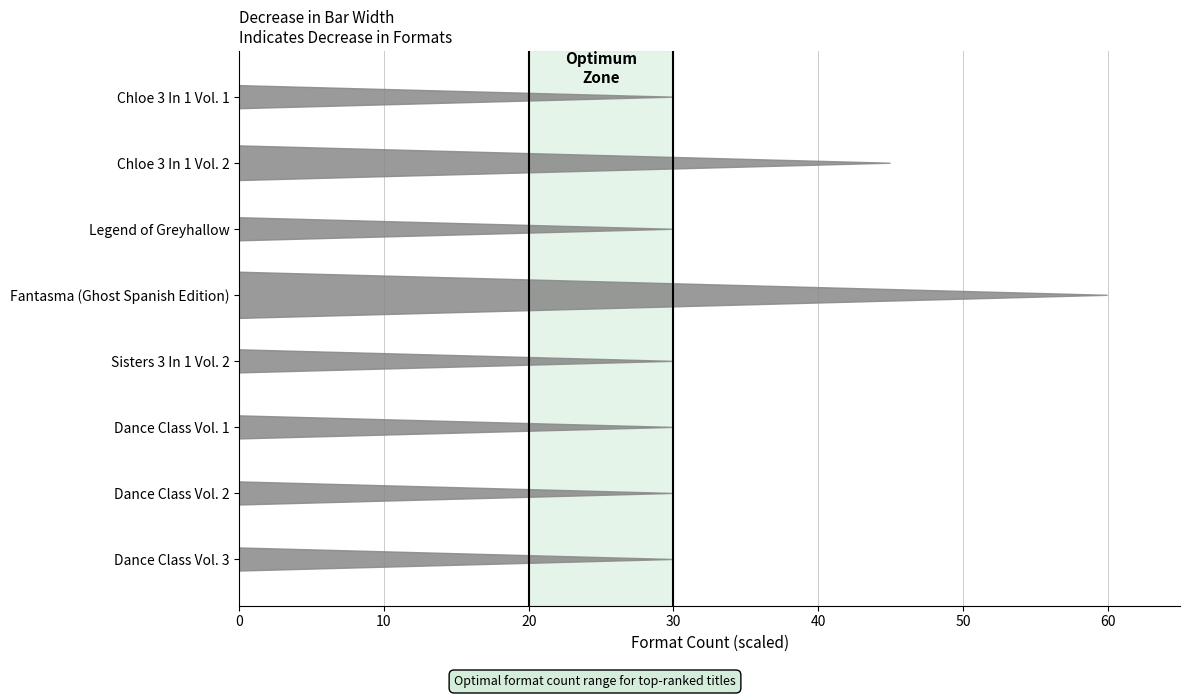

Which label corresponds to the smallest value in the chart?

Dance Class Vol. 3